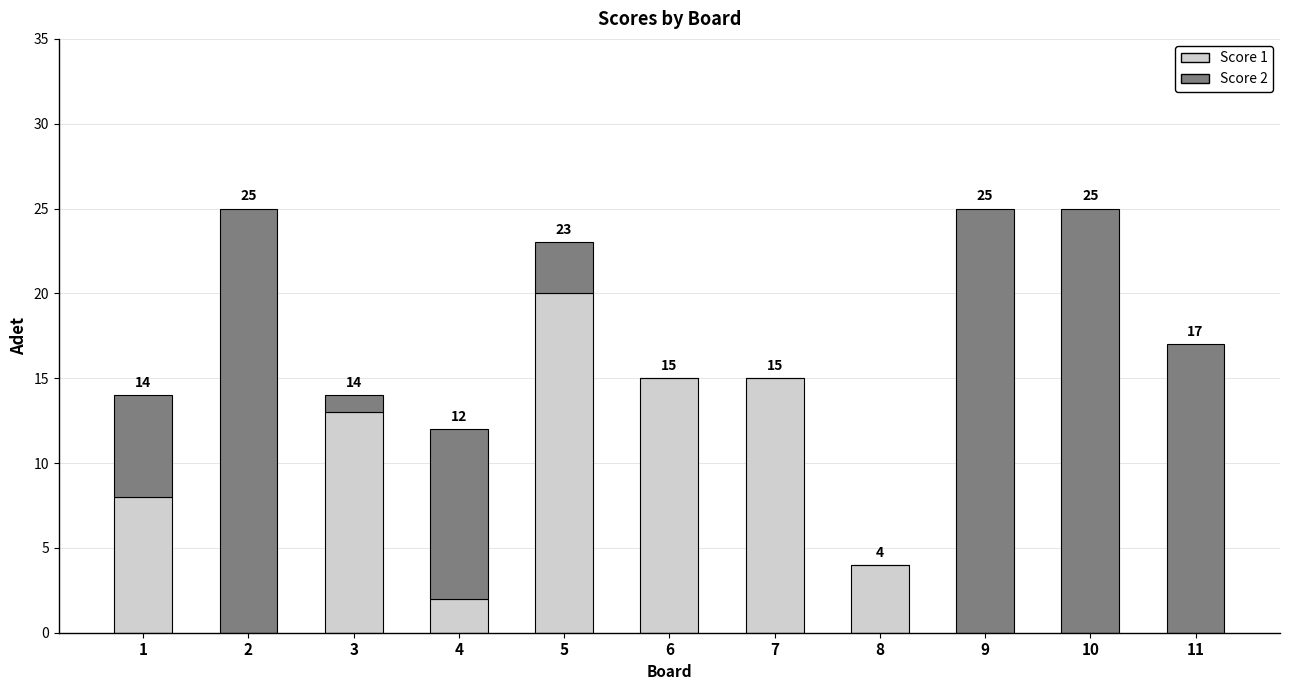

The Score 1 series shows 15 at 6. True or false?

True